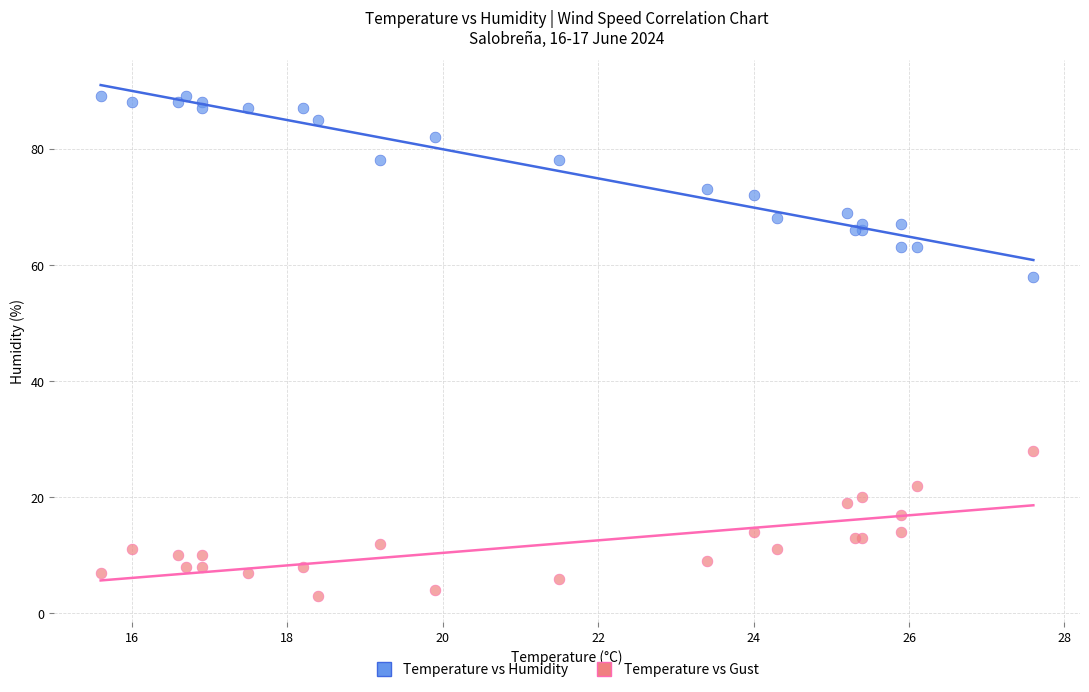

Across all series, what Y value is closest to 46?

58